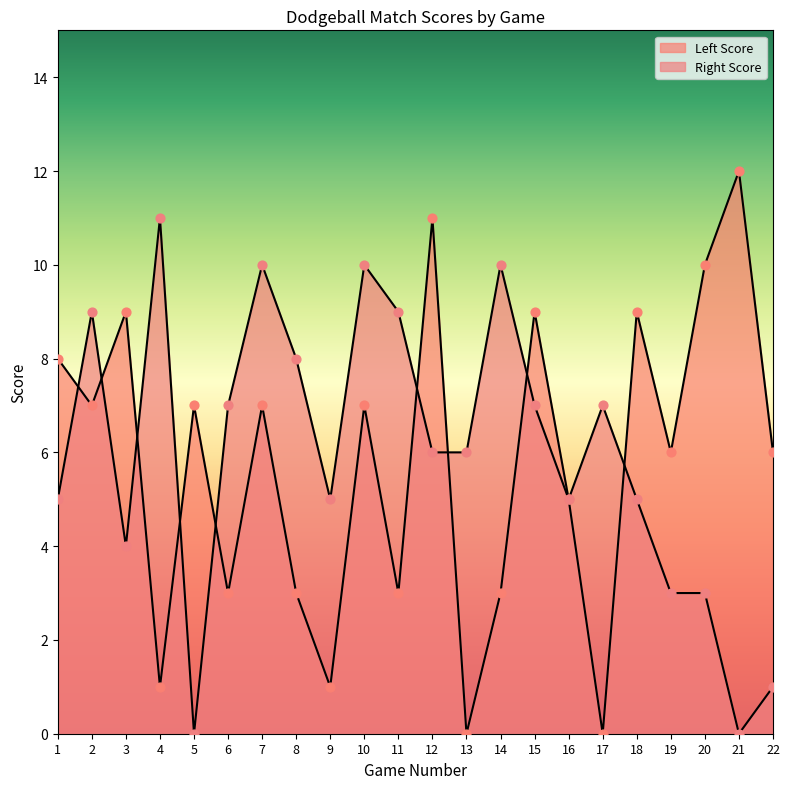

At how many categories does at least one series exceed 9?

7